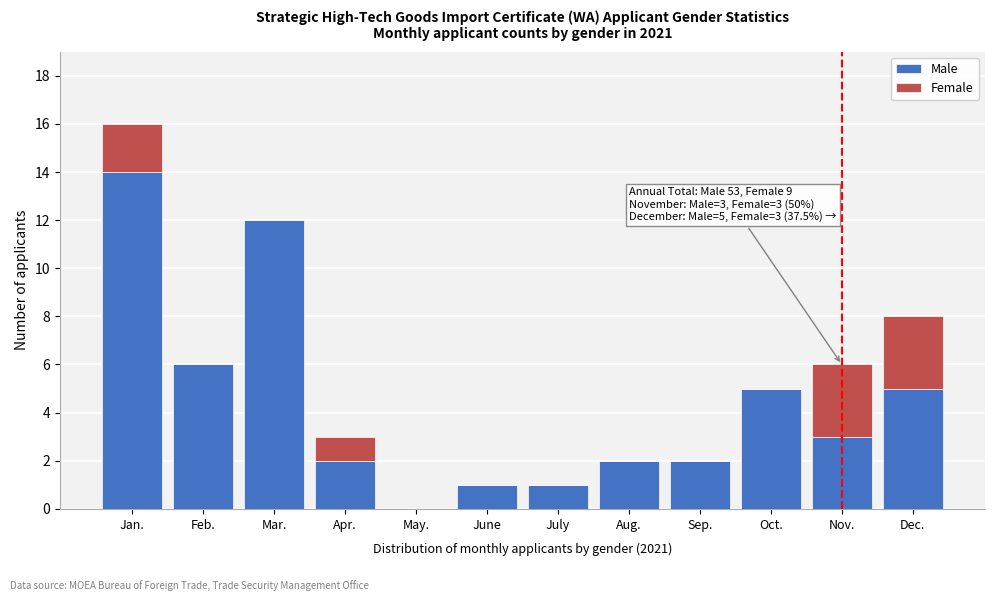

Reading right to left, transcribe the values for Male.

Dec.=5	Nov.=3	Oct.=5	Sep.=2	Aug.=2	July=1	June=1	May.=0	Apr.=2	Mar.=12	Feb.=6	Jan.=14